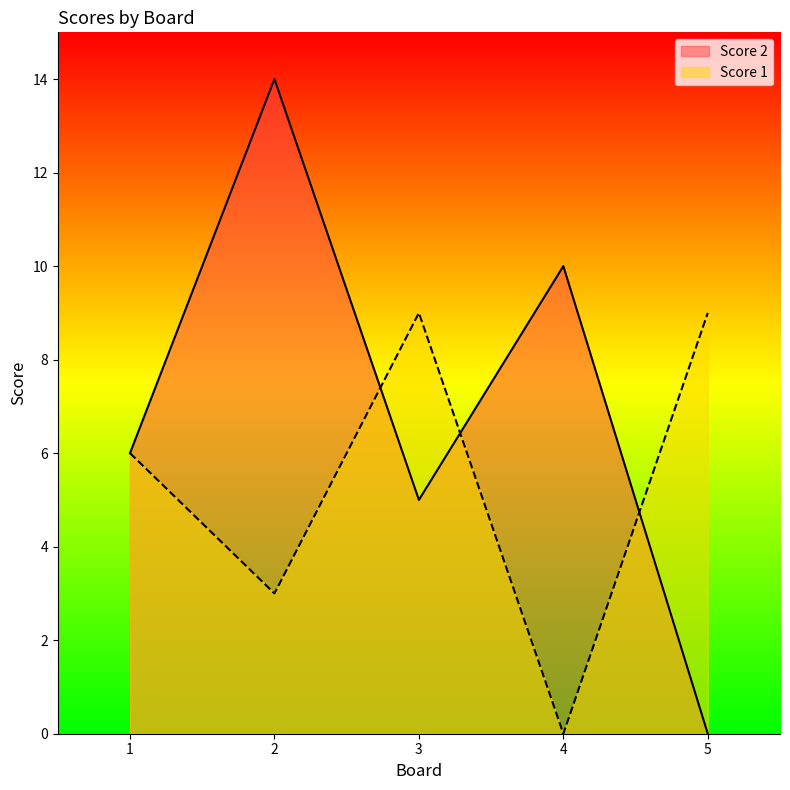

What is the difference between the maximum and minimum values in the Score 1 series?

9